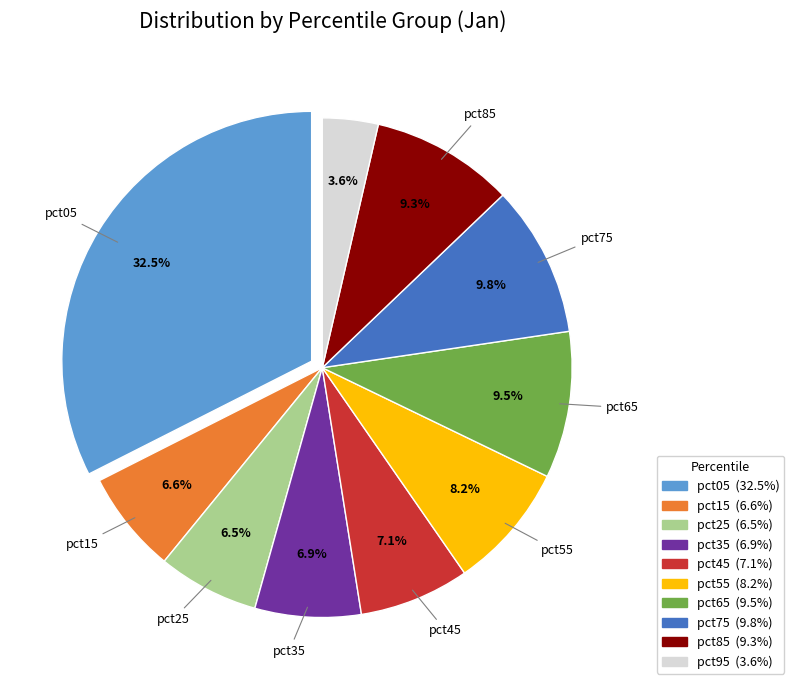

What percentage do pct65 and pct25 together represent?

16.0%